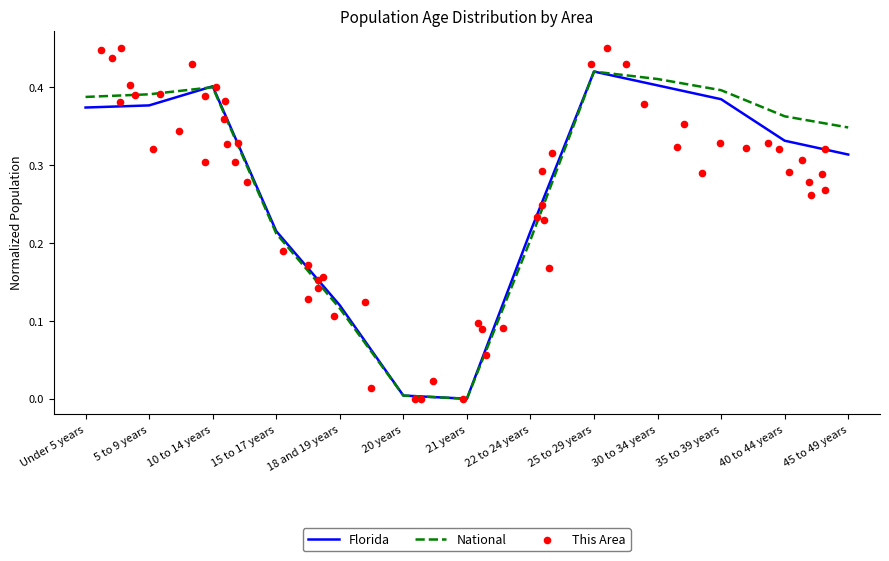

At how many categories does at least one series exceed 0?

12